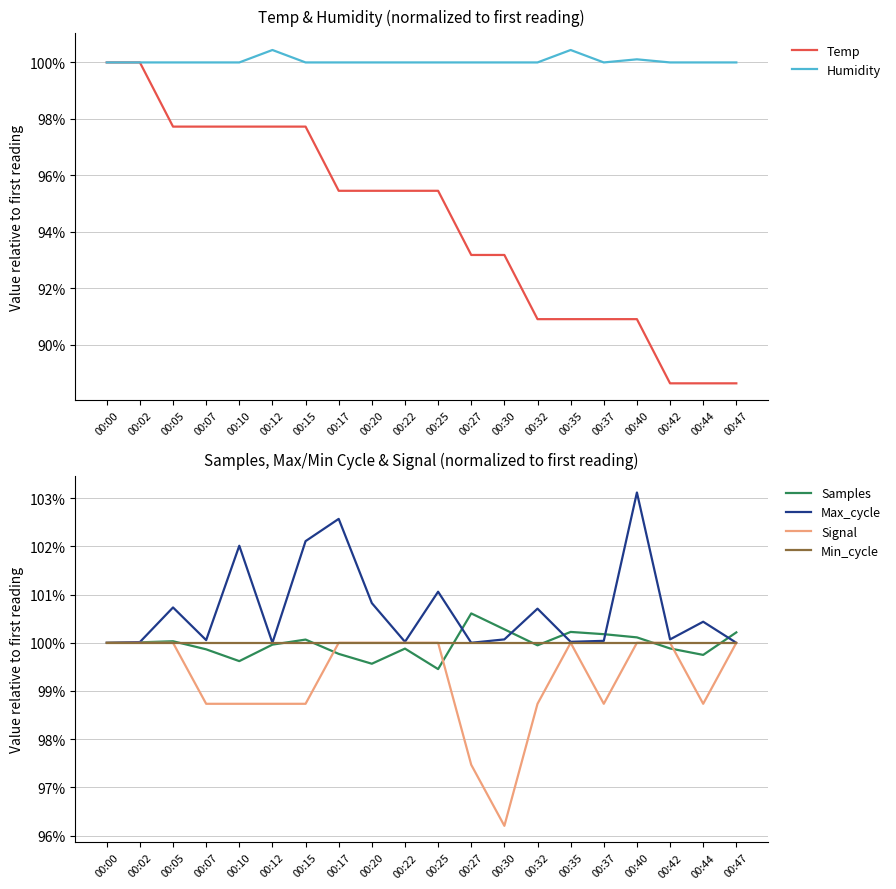

What is the difference between the maximum and minimum values in the Samples series?

1.2